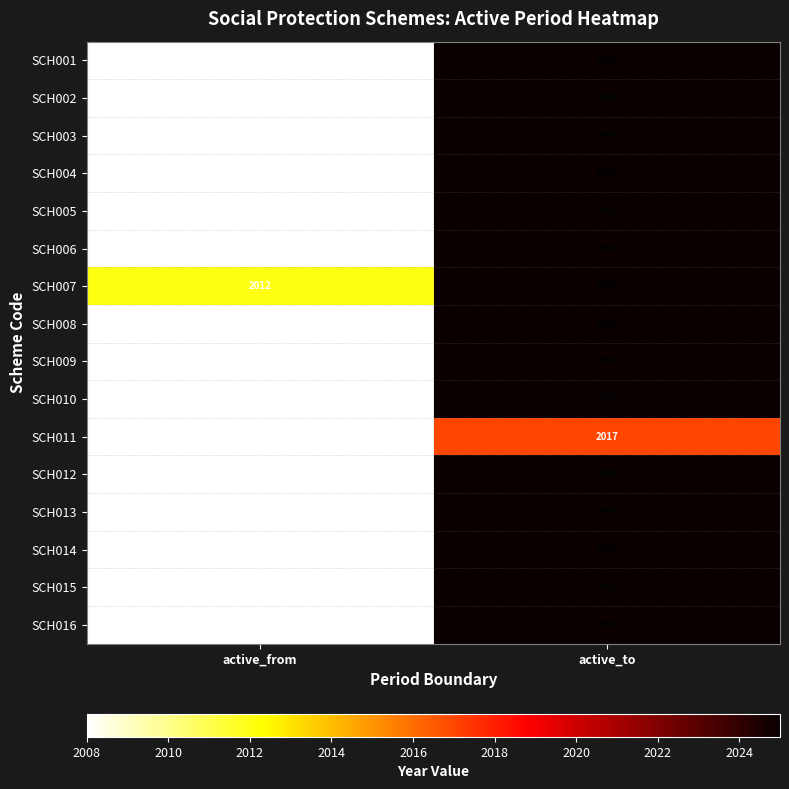

What is the difference between the highest and lowest values at active_to?

7982